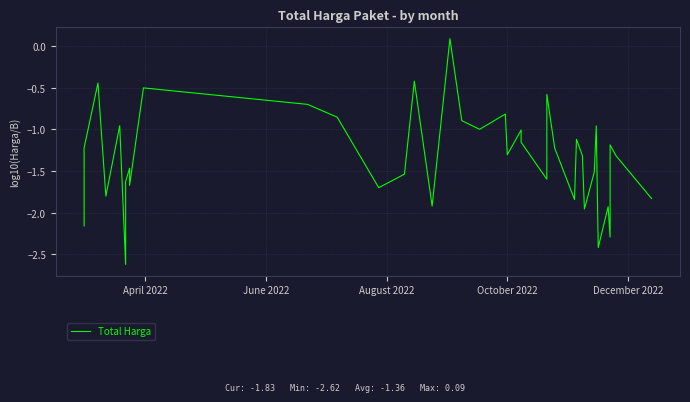

How many negative values are there?

39